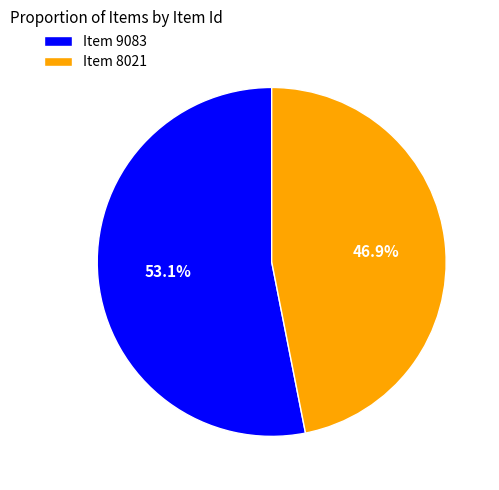

Which slice is the largest?

Item 9083